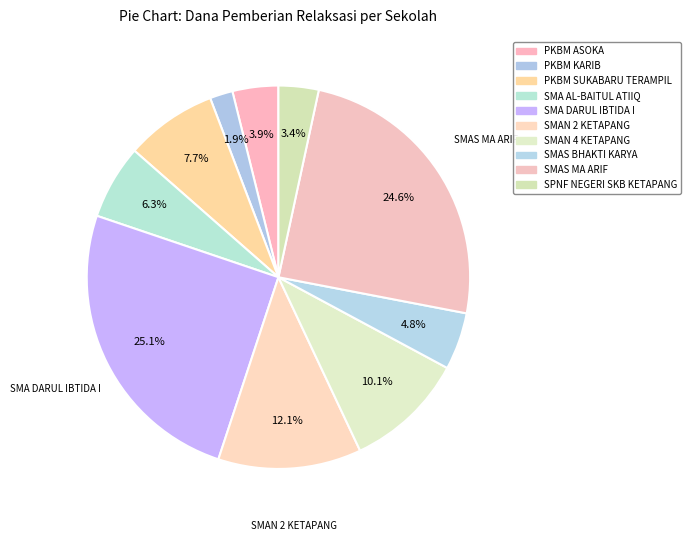

Count the number of slices in the pie.

10